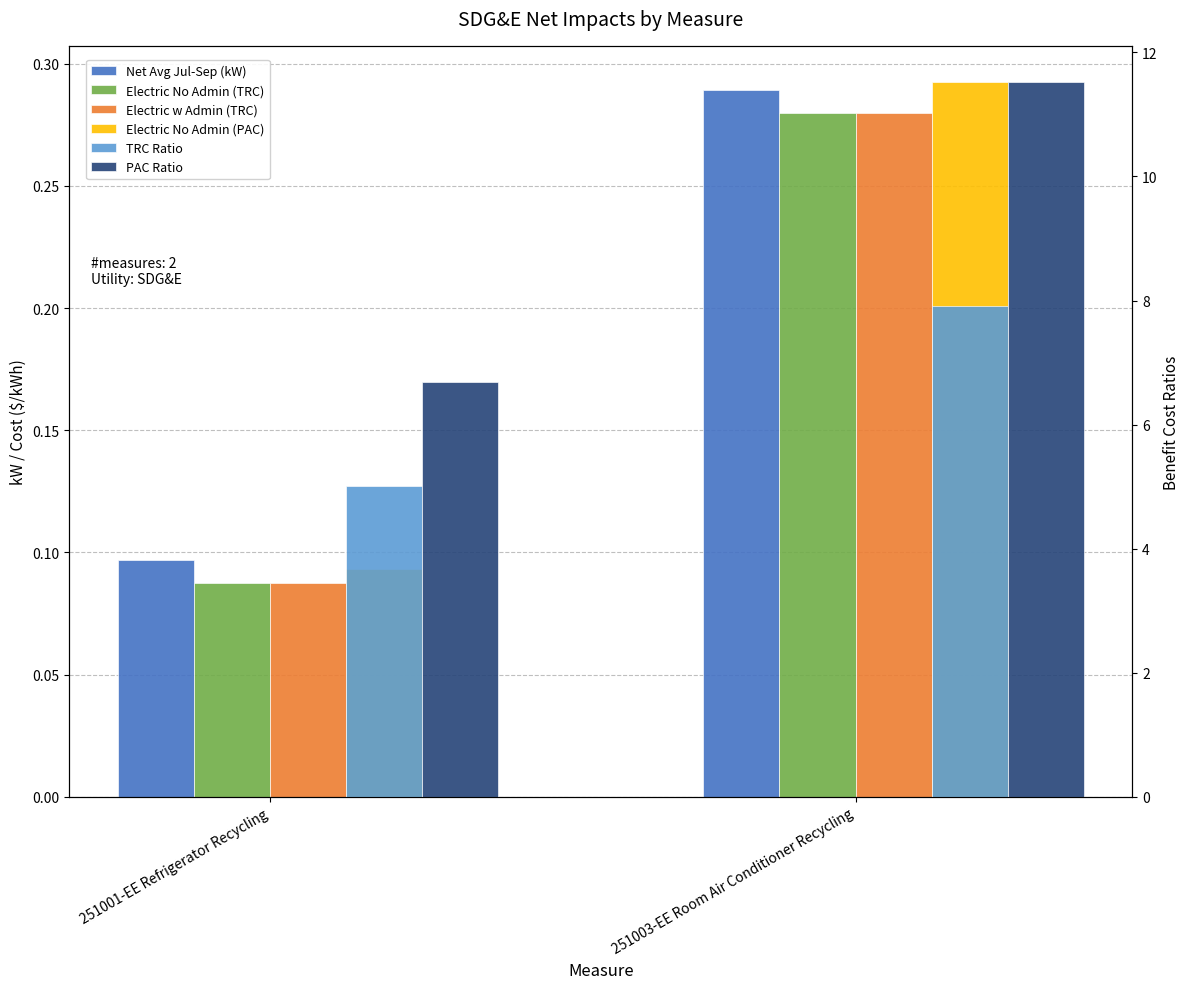

Which series has the largest total across all categories?

PAC Ratio